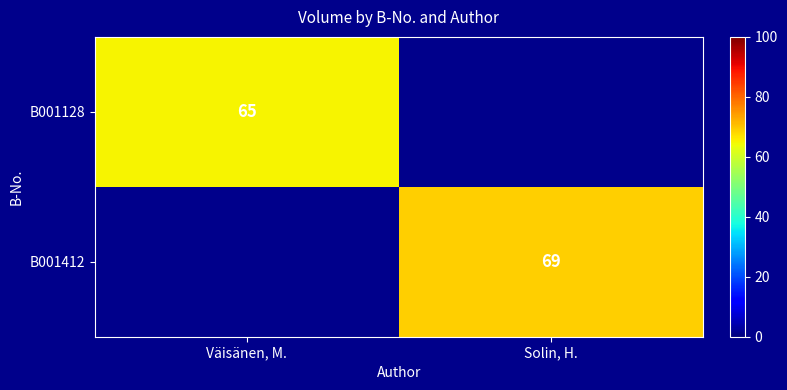

Is it true that B001412 equals 69 at Solin, H.?

True